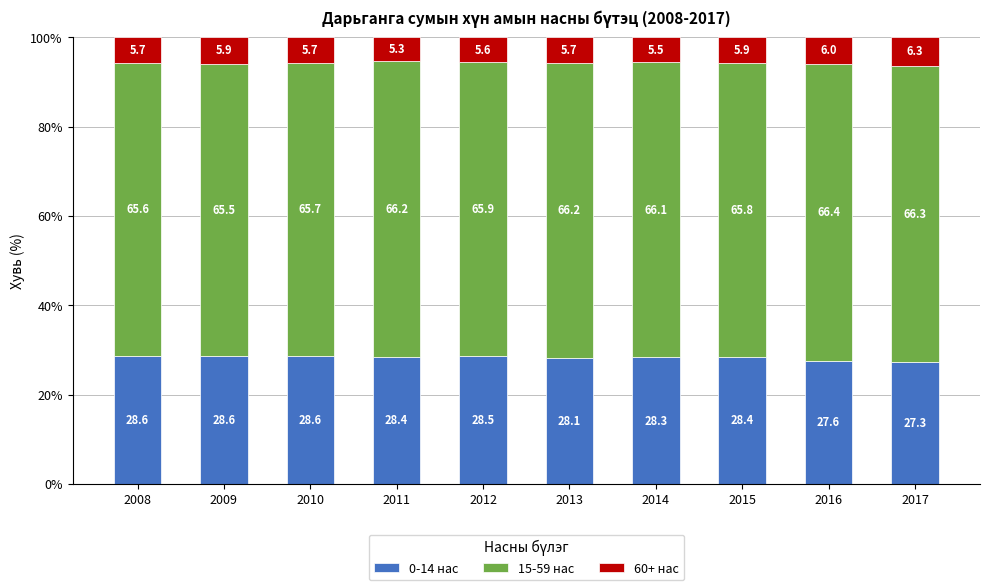

What is the total value across all series at 2013?

100.0